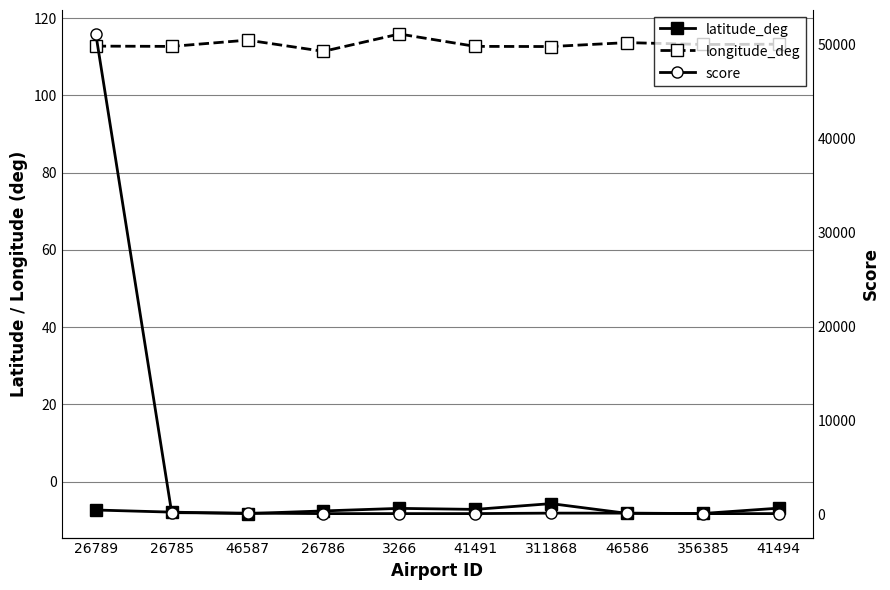

Reading left to right, transcribe all the data shown in this chart.

latitude_deg: 26789=-7.4	26785=-7.9	46587=-8.3	26786=-7.6	3266=-7.0	41491=-7.2	311868=-5.7	46586=-8.2	356385=-8.3	41494=-6.9
longitude_deg: 26789=112.8	26785=112.7	46587=114.3	26786=111.4	3266=115.9	41491=112.7	311868=112.7	46586=113.7	356385=113.2	41494=113.3
score: 26789=51150.0	26785=150.0	46587=100.0	26786=50.0	3266=50.0	41491=50.0	311868=100.0	46586=100.0	356385=50.0	41494=50.0